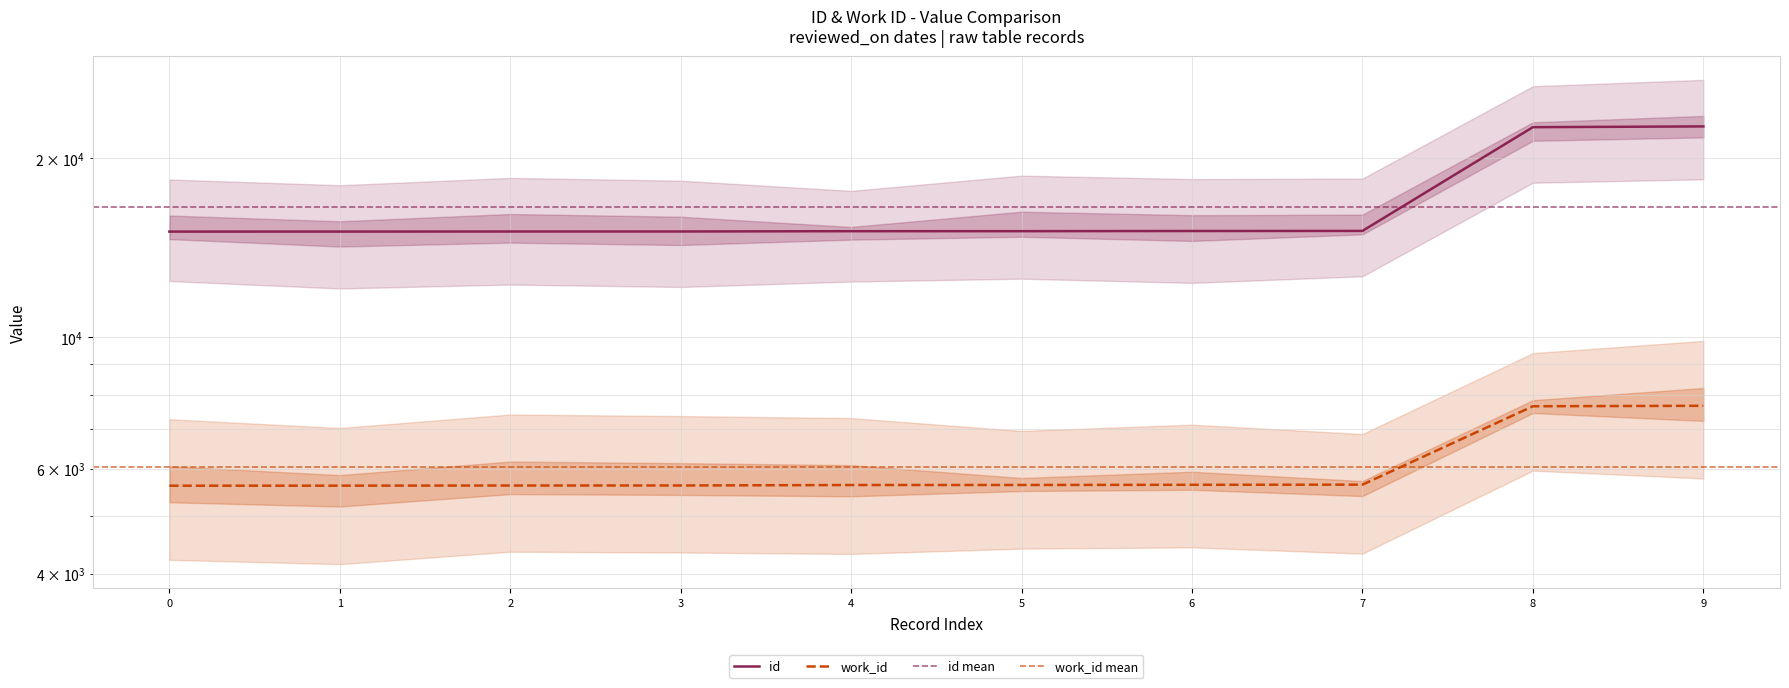

Which series has the largest total across all categories?

id